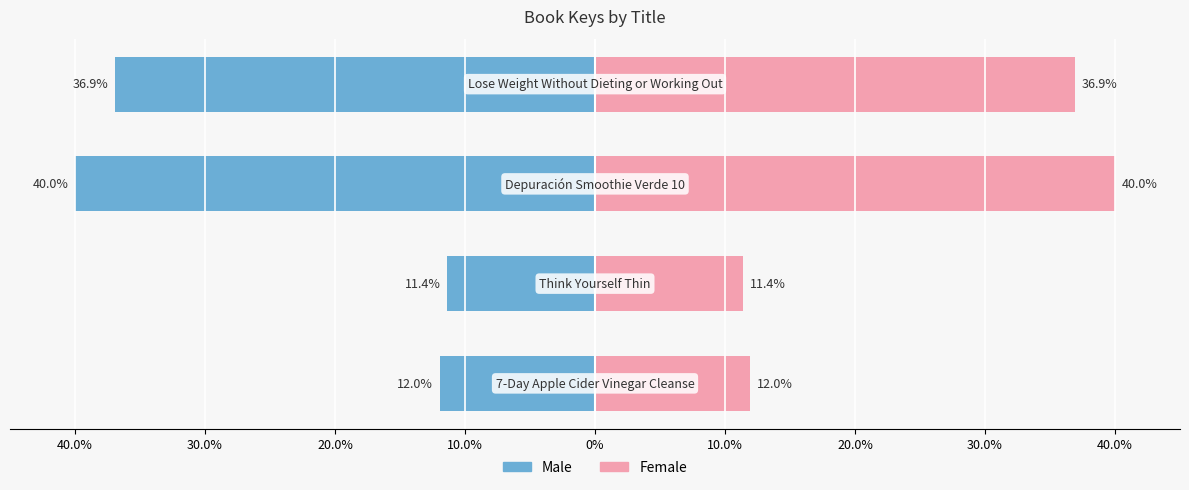

How many groups of bars are there?

4